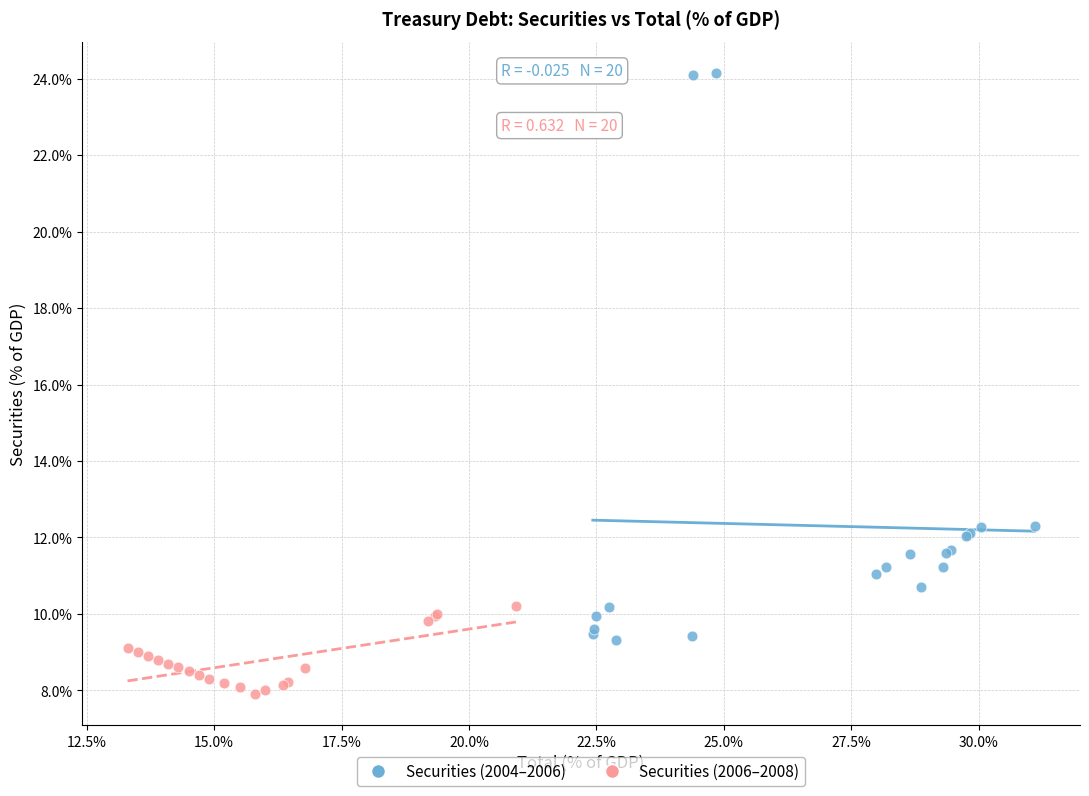

Which series has the widest spread of Y values?

Securities (2004–2006)